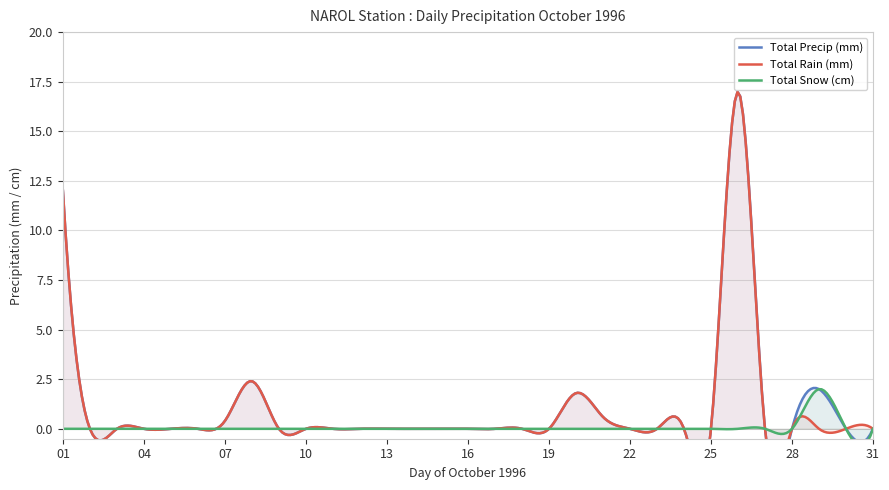

What are all the series names shown in the legend?

Total Precip (mm), Total Rain (mm), Total Snow (cm)